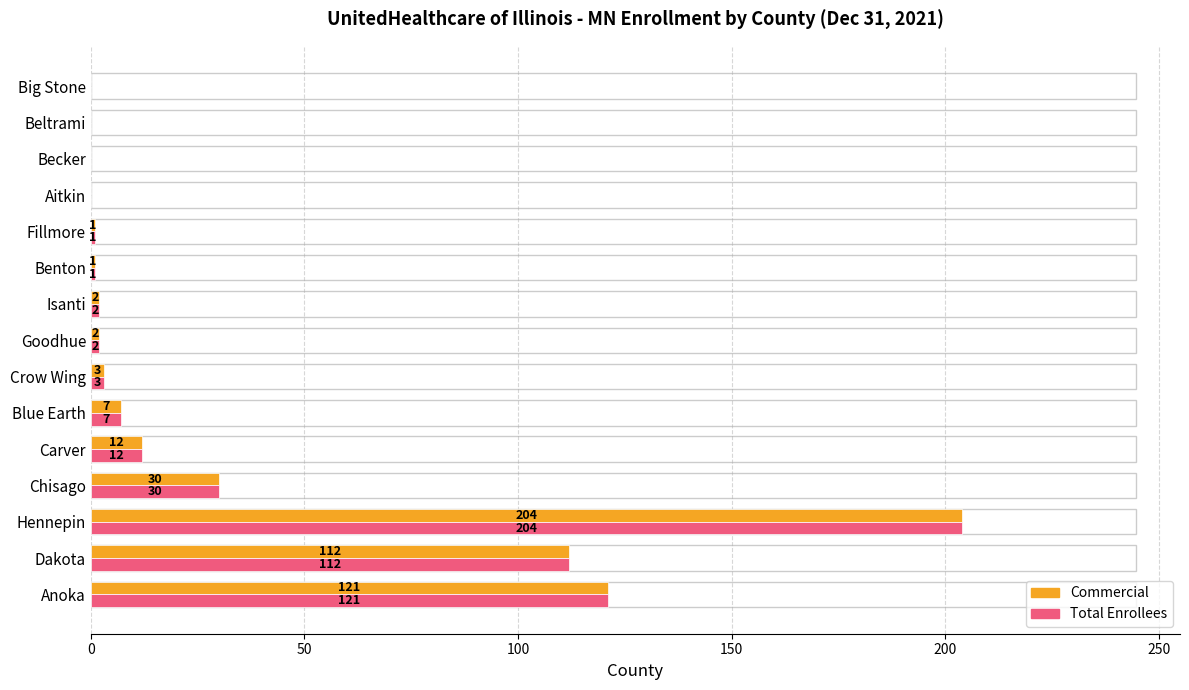

What is the maximum value for Commercial?

204